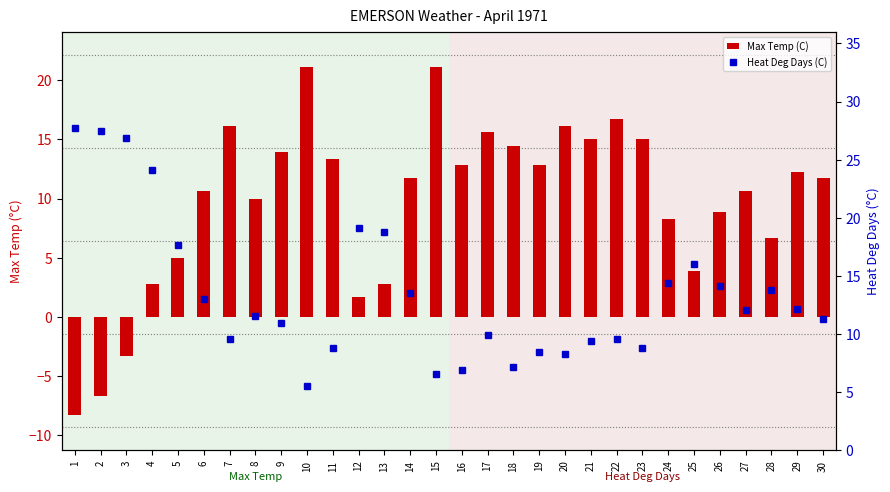

True or false: Heat Deg Days (C) has a value of 27.7 at 12.

False